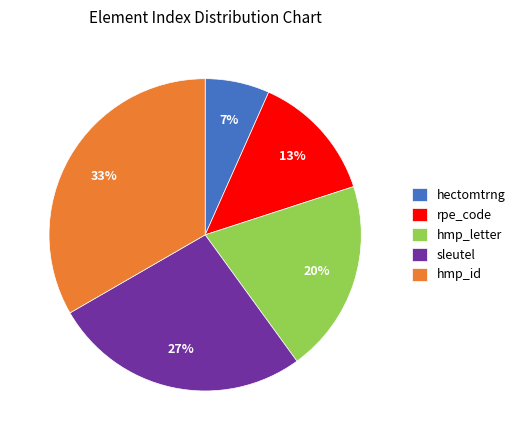

To the nearest percent, what is the average slice percentage?

20%